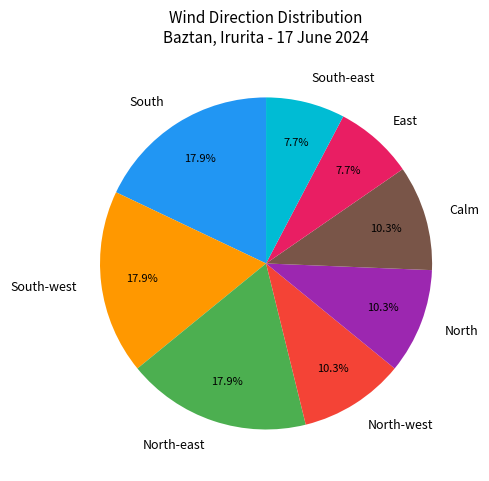

Does any single category account for the majority?

No